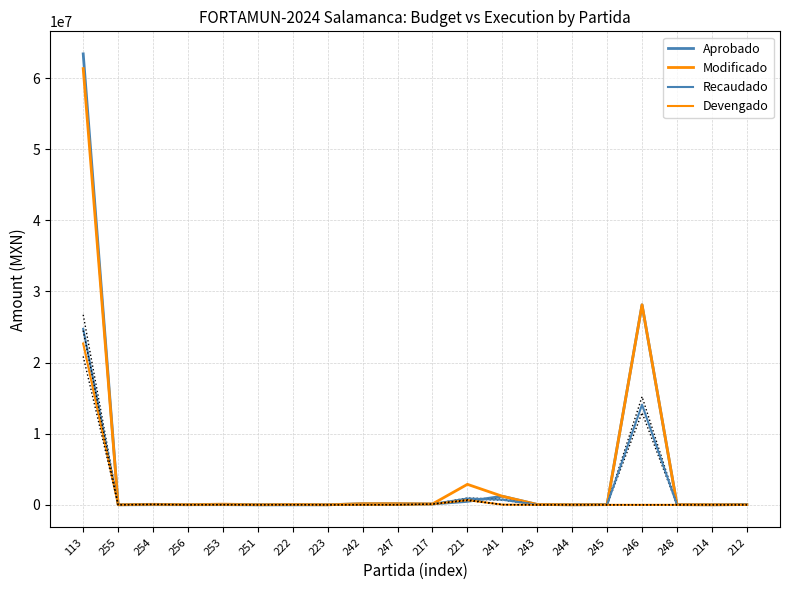

Reading right to left, list all the values displayed in this chart.

Aprobado: 41200.0	10300.0	30900.0	28123947.0	30900.0	11255.8	51500.0	1206000.0	484100.0	123600.0	154500.0	154500.0	10300.0	0.0	0.0	25750.0	20600.0	25750.0	10300.0	63400810.3
Modificado: 41200.0	10300.0	30900.0	28123947.0	30900.0	11255.8	51500.0	1206000.0	2884100.0	123600.0	154500.0	154500.0	10300.0	50000.0	20000.0	95750.0	20600.0	75750.0	10300.0	61334869.7
Recaudado: 41200.0	4352.0	8286.5	14084488.0	30900.0	7200.0	1728.2	731811.5	886716.0	106256.0	20385.1	14476.8	1390.0	19441.6	20000.0	32697.2	5767.8	58142.8	10300.0	24744225.4
Devengado: 0.0	2436.0	0.0	0.0	0.0	7200.0	1728.2	29640.3	662230.8	106256.0	20385.1	14476.8	0.0	19441.6	0.0	23086.7	5767.8	58142.8	0.0	22678284.8